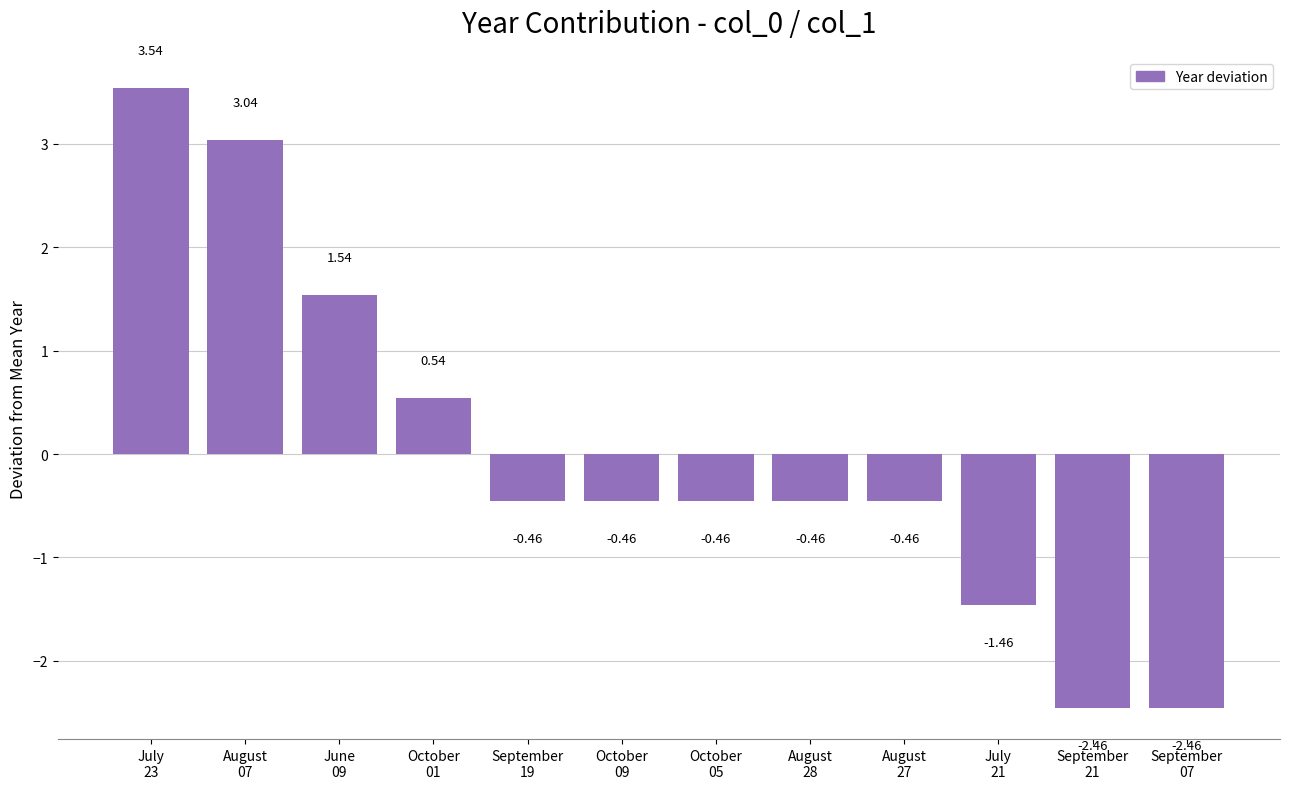

What is the difference between the maximum and minimum values?

6.0